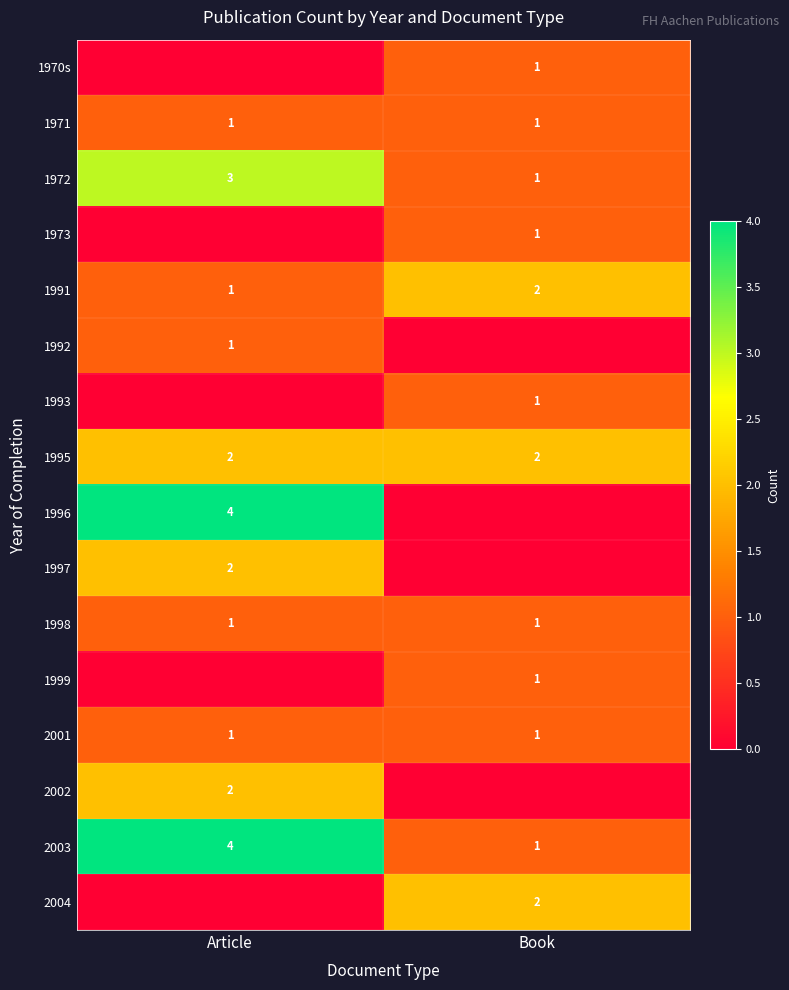

True or false: 2001 has a value of 1 at Article.

True